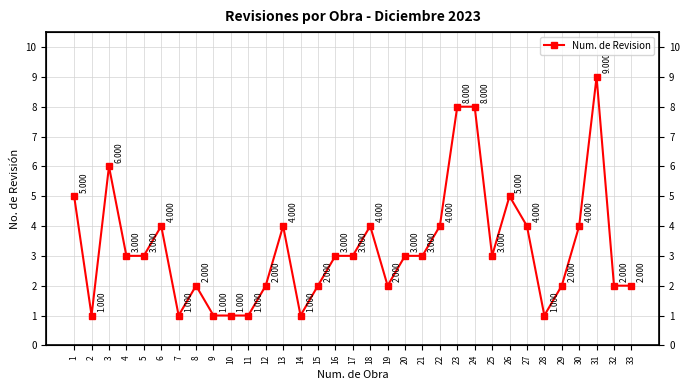

Read the value at 27.

4